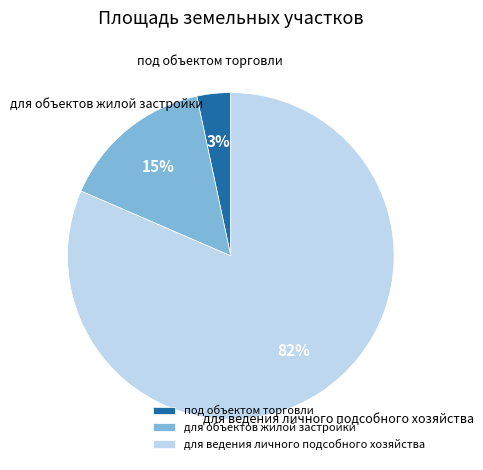

What percentage is the под объектом торговли slice, to the nearest percent?

3%